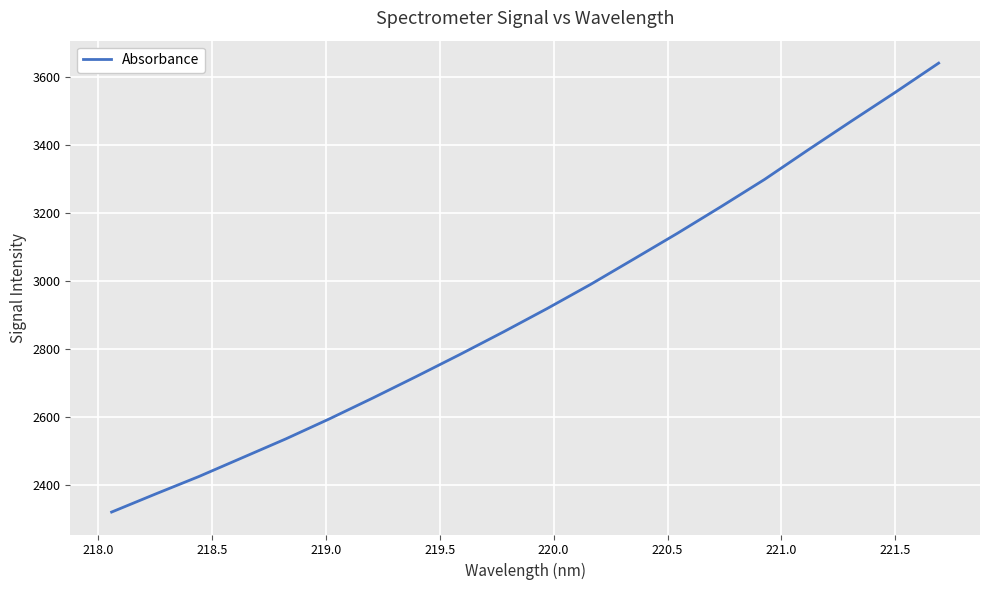

What is the greatest value displayed?

3639.7